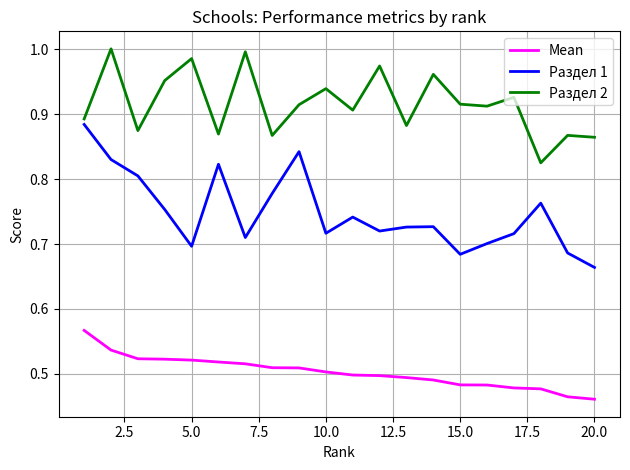

Rank the series by their average value, from lowest to highest.

Mean, Раздел 1, Раздел 2